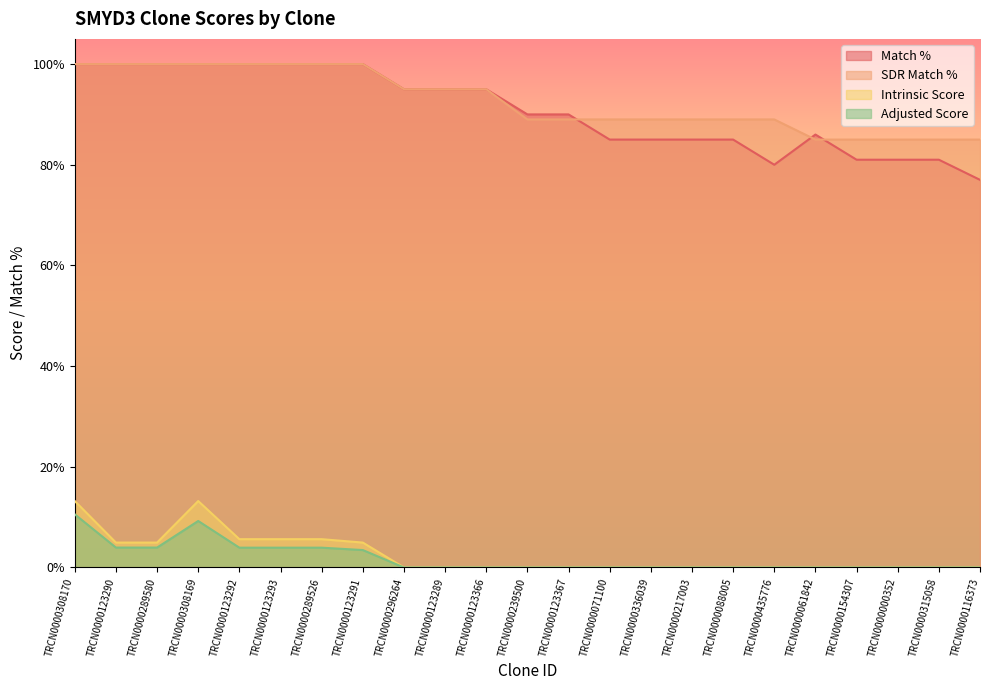

How many data points in SDR Match % are above 89?

11